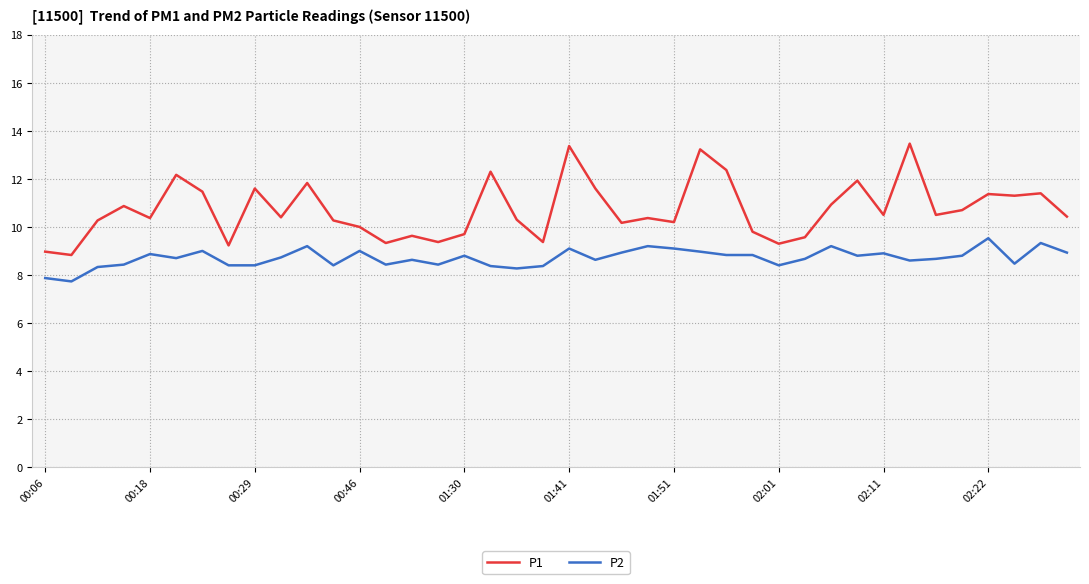

Which series has the widest spread of values?

P1